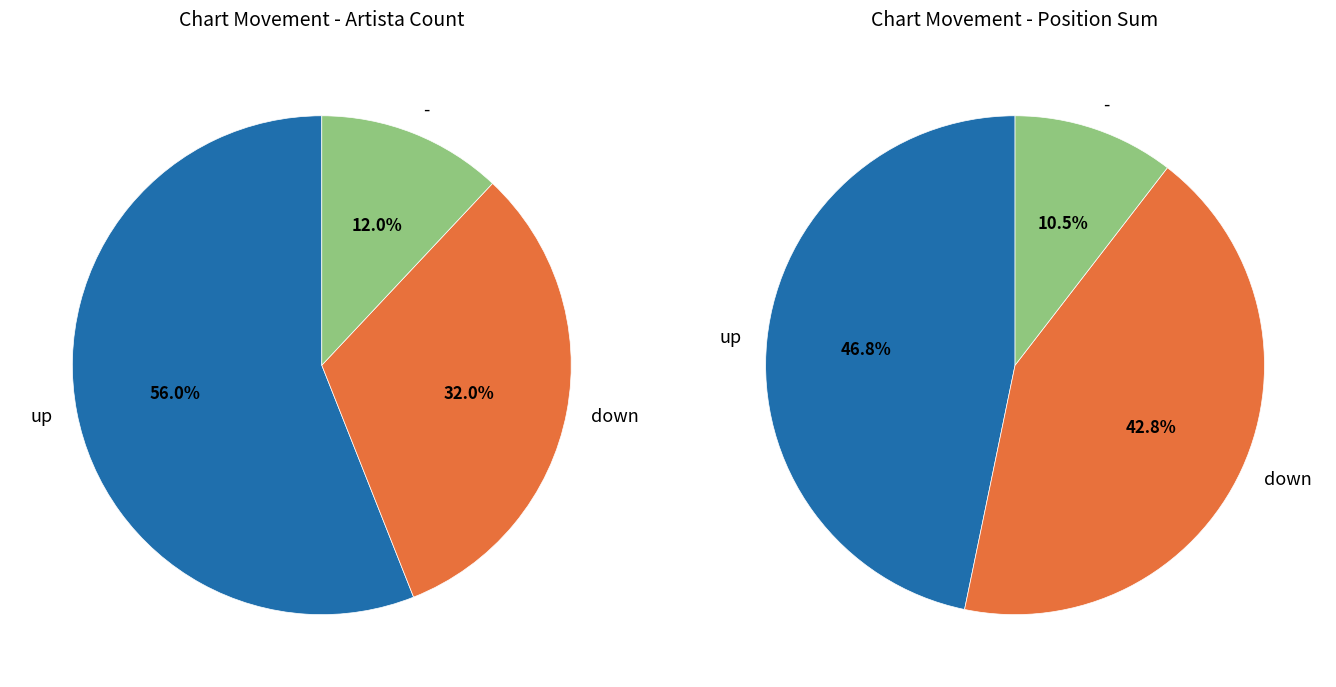

Which slice is the largest?

up